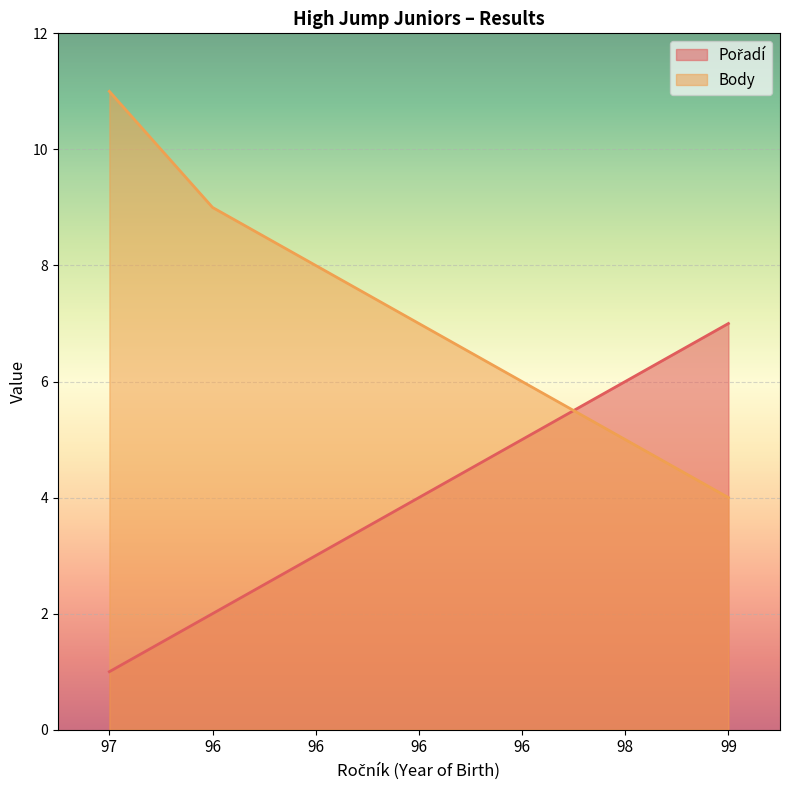

How many lines are shown in the chart?

2